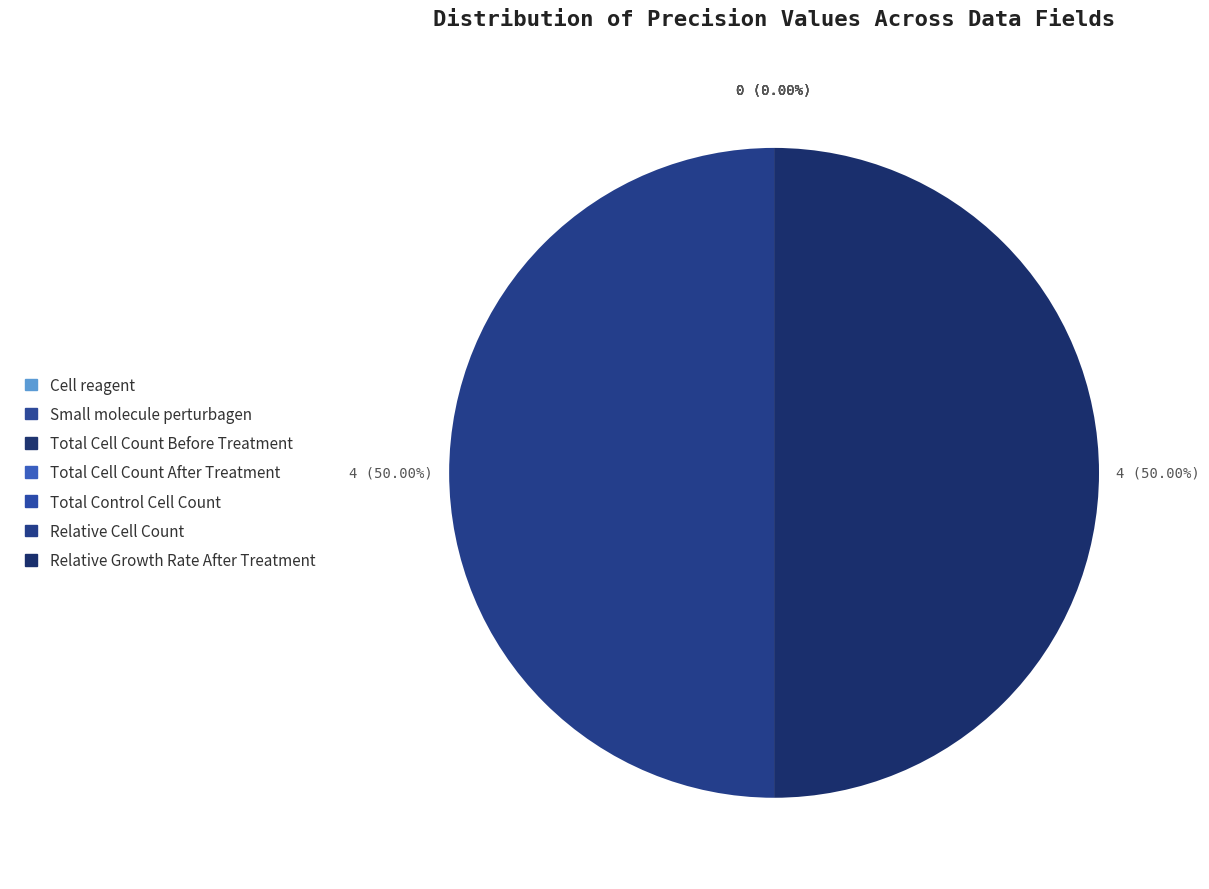

Is there any slice that represents more than half of the pie?

No